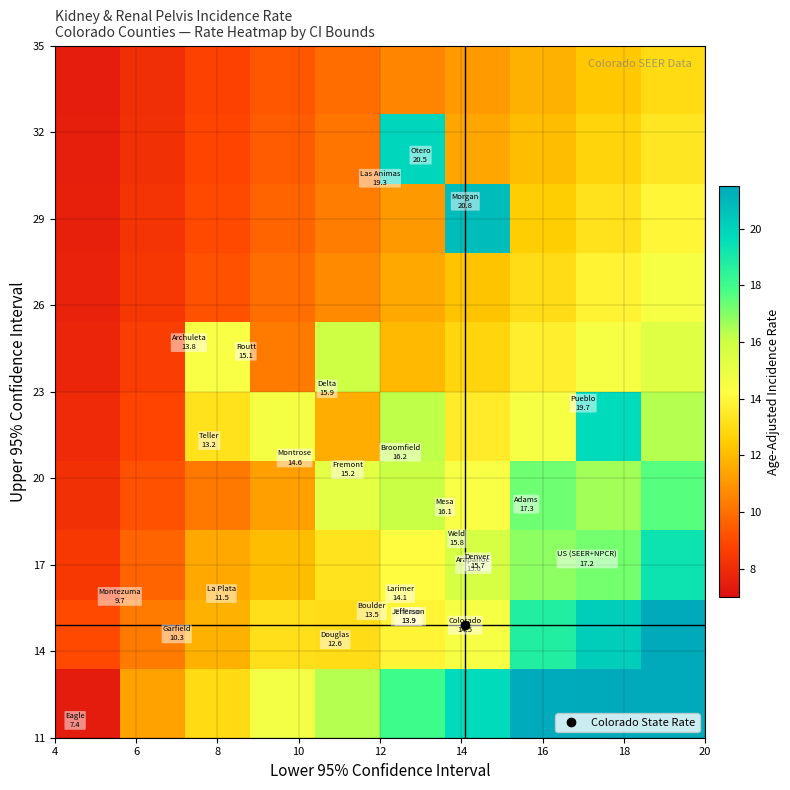

How many series are shown in this chart?

10